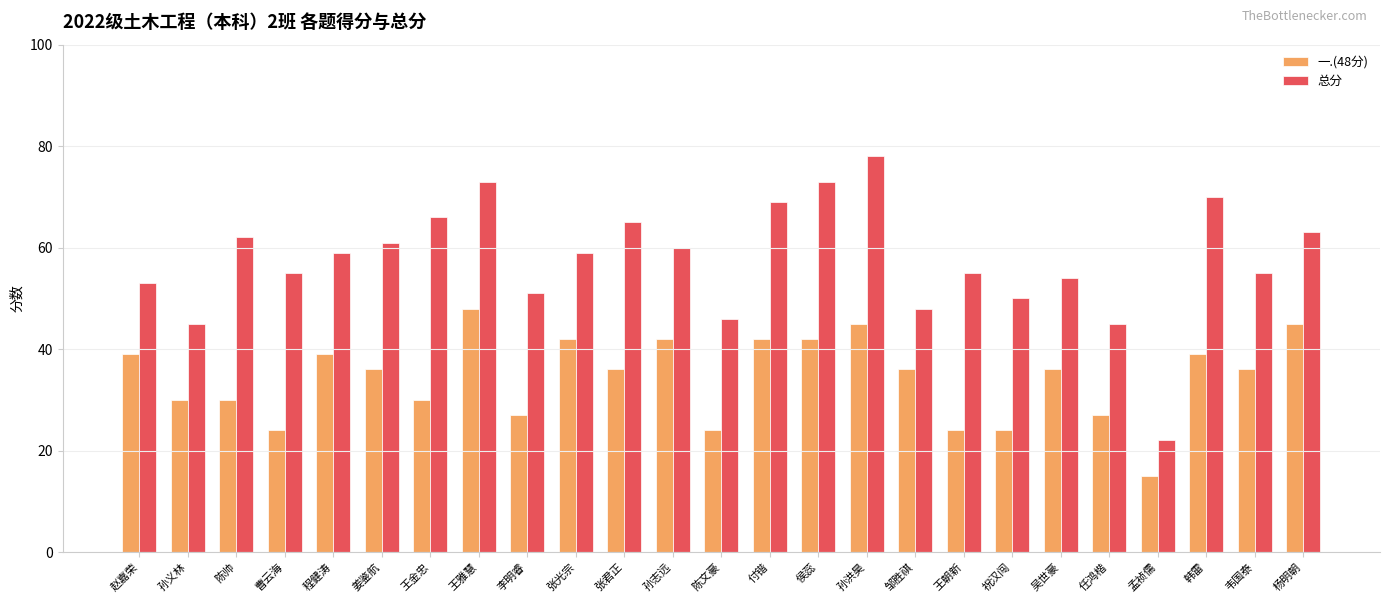

What position from the left is 祝汉闯?

19